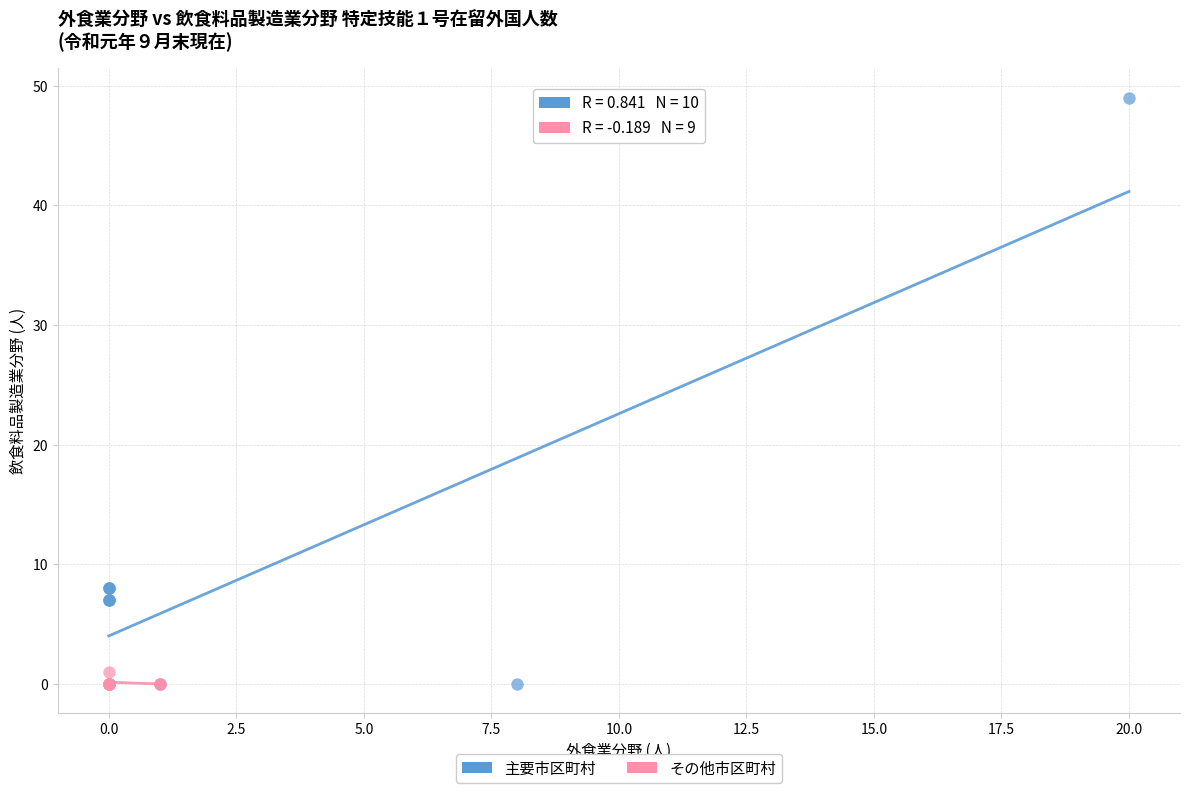

Which series has the widest spread of Y values?

主要市区町村